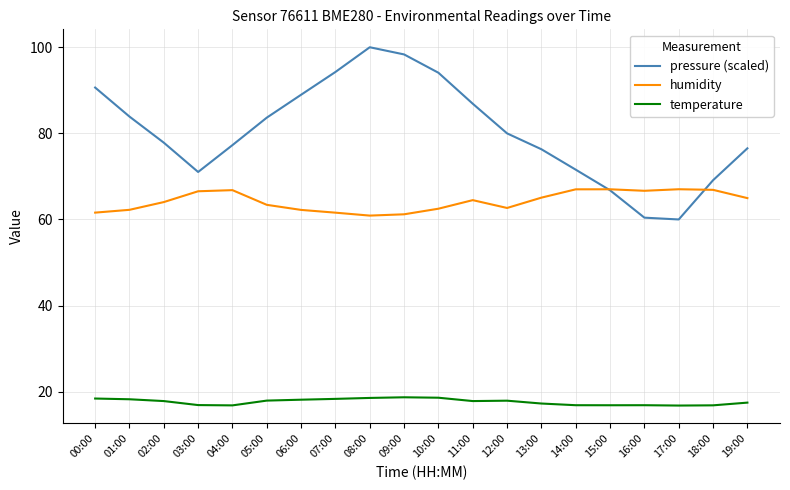

At which label does pressure (scaled) first exceed 79?

00:00